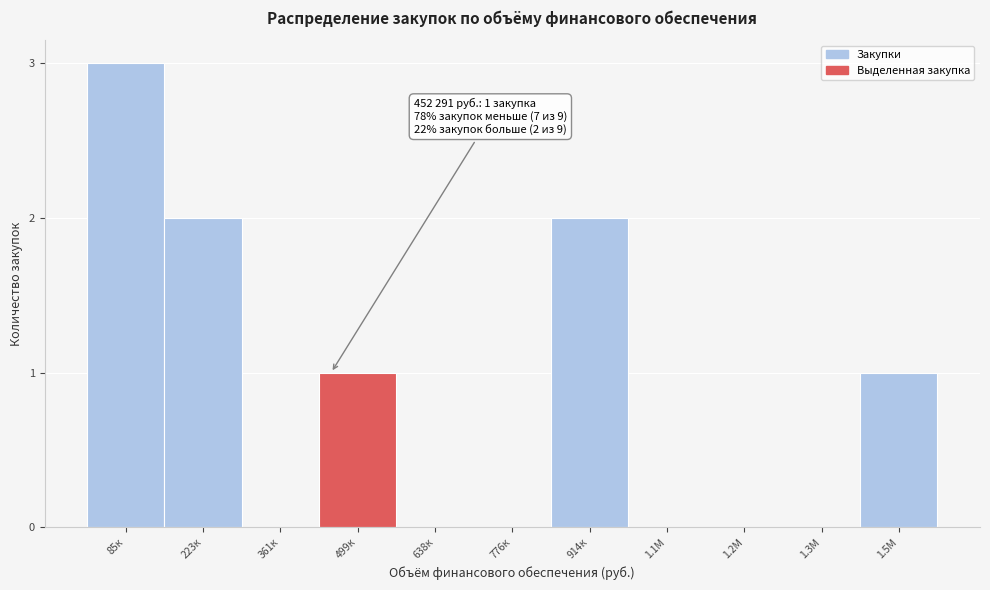

Reading left to right, extract all data points from this chart.

85к=3	223к=2	361к=0	499к=1	638к=0	776к=0	914к=2	1.1М=0	1.2М=0	1.3М=0	1.5М=1